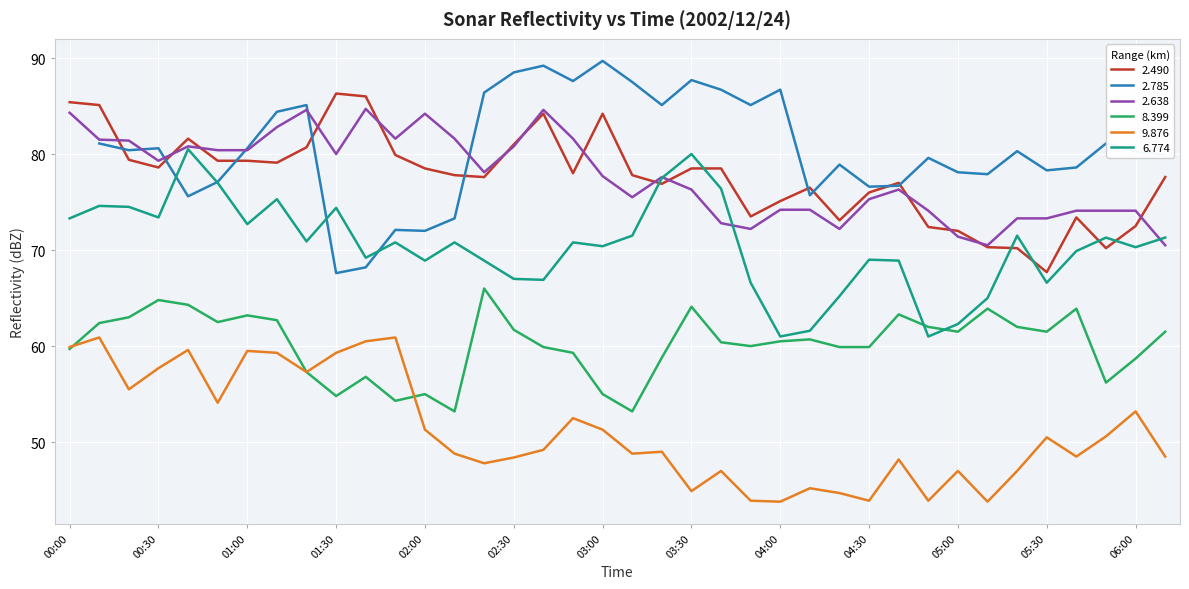

How many interior local peaks does the   9.876 series have?

12